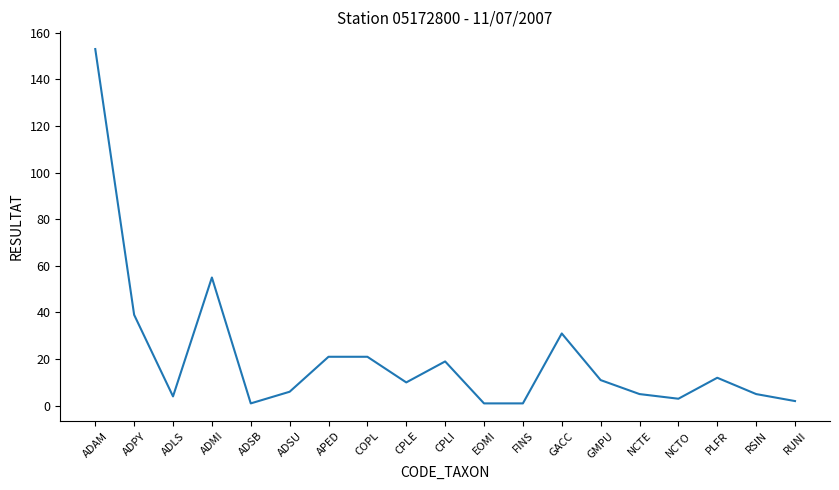

At which label is the value closest to 77?

ADMI